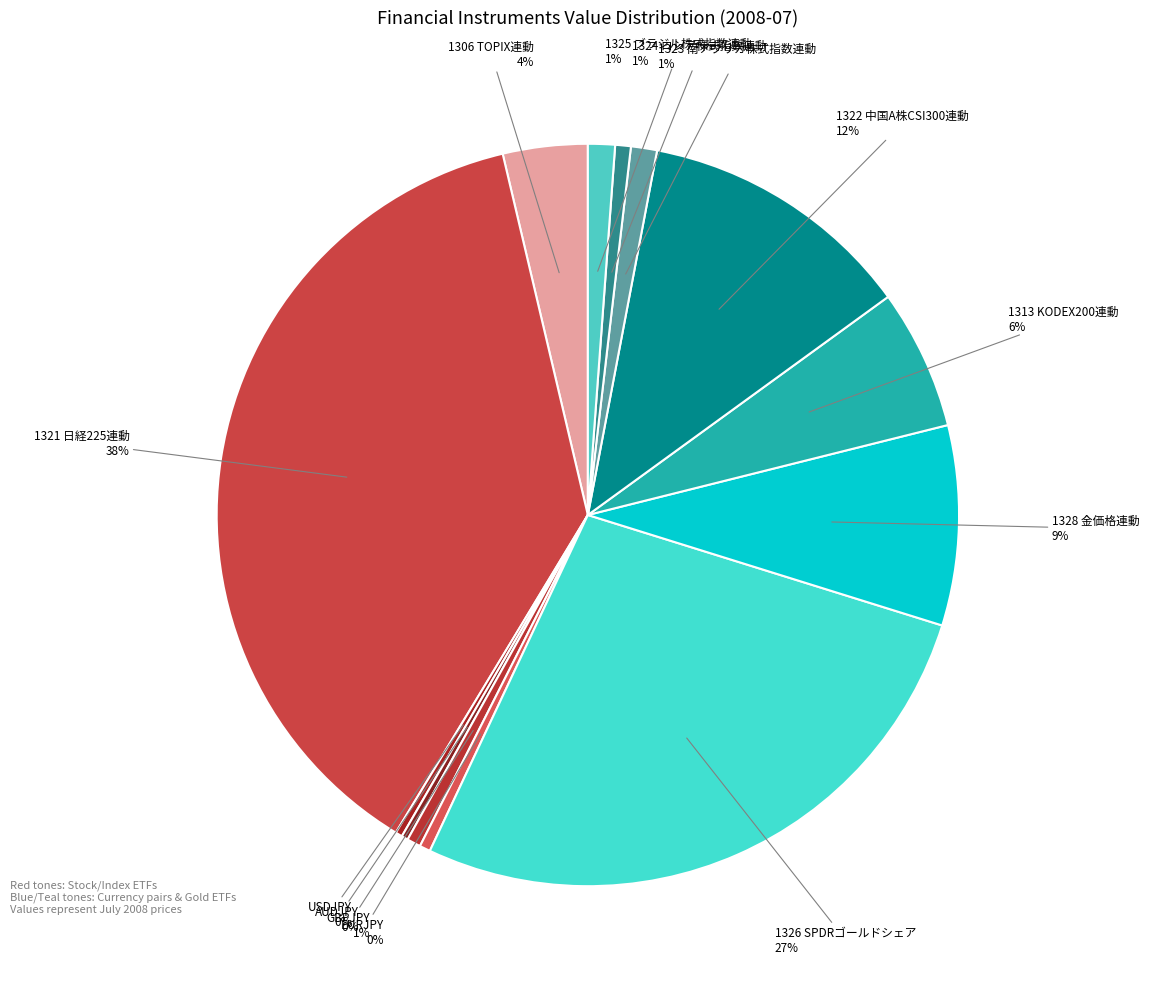

Which category has the smallest portion of the pie?

AUDJPY